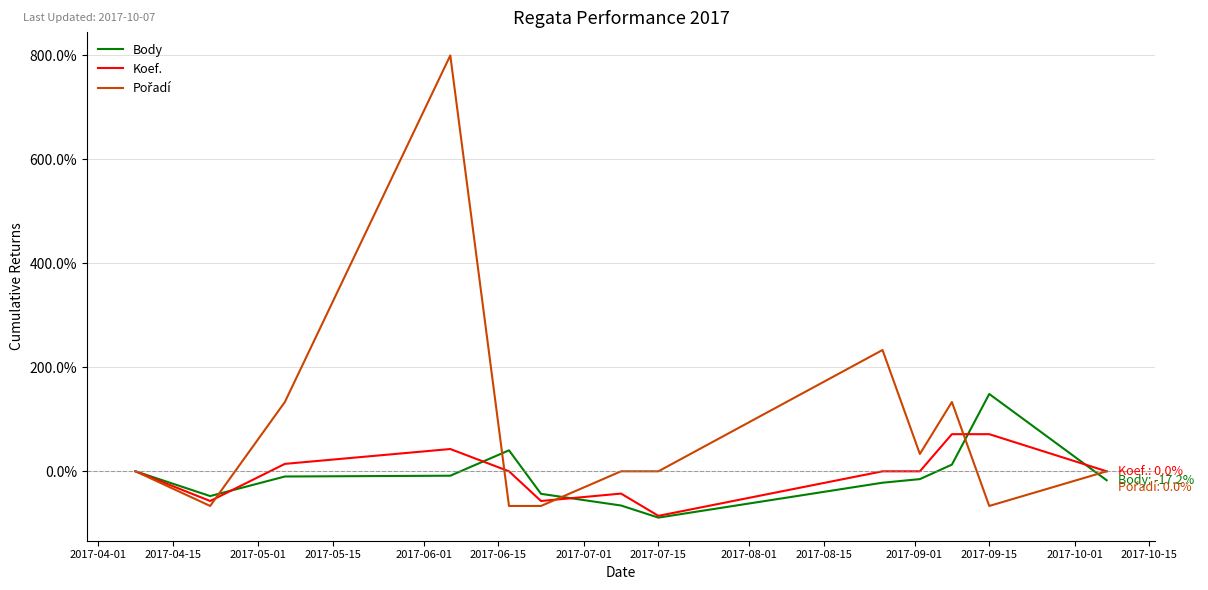

At which label does Koef. reach its minimum?

2017-07-15